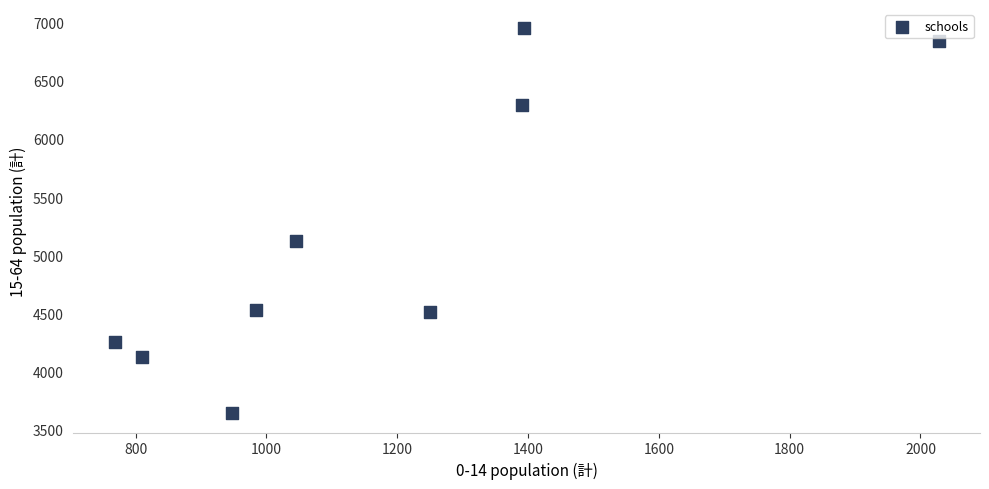

What Y value in the scatter plot is closest to 5296?

5120